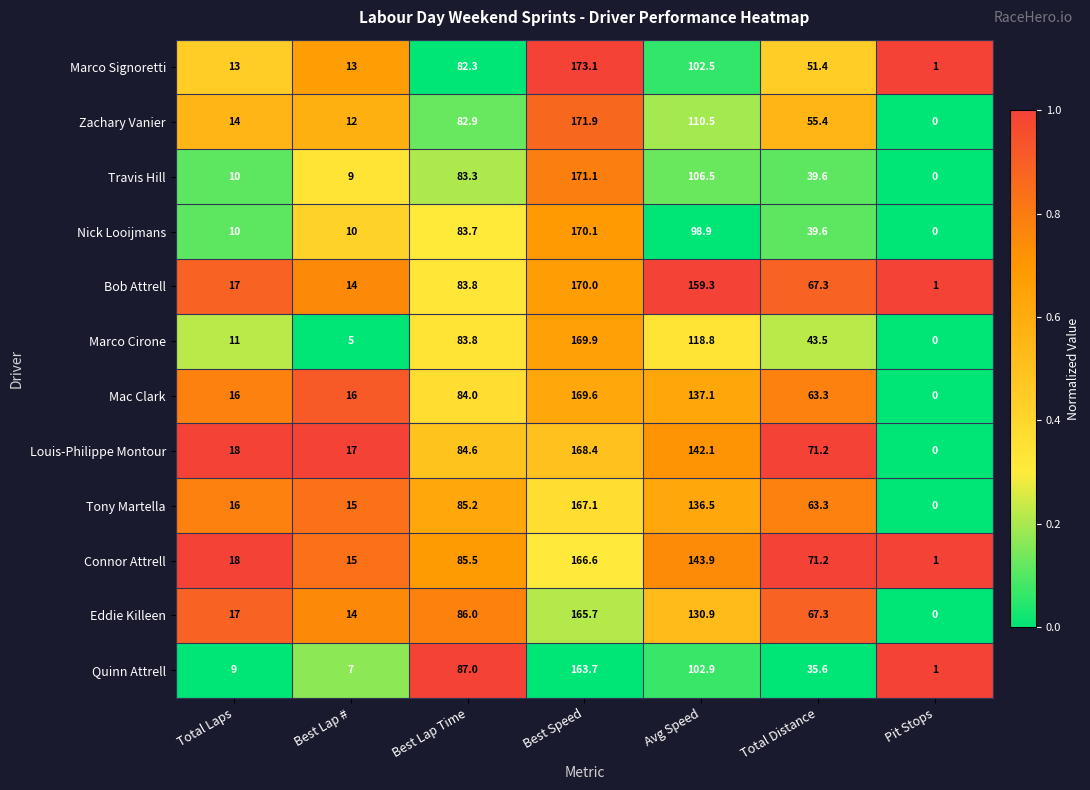

What is the spread (max minus min) of values at Best Lap #?

12.0